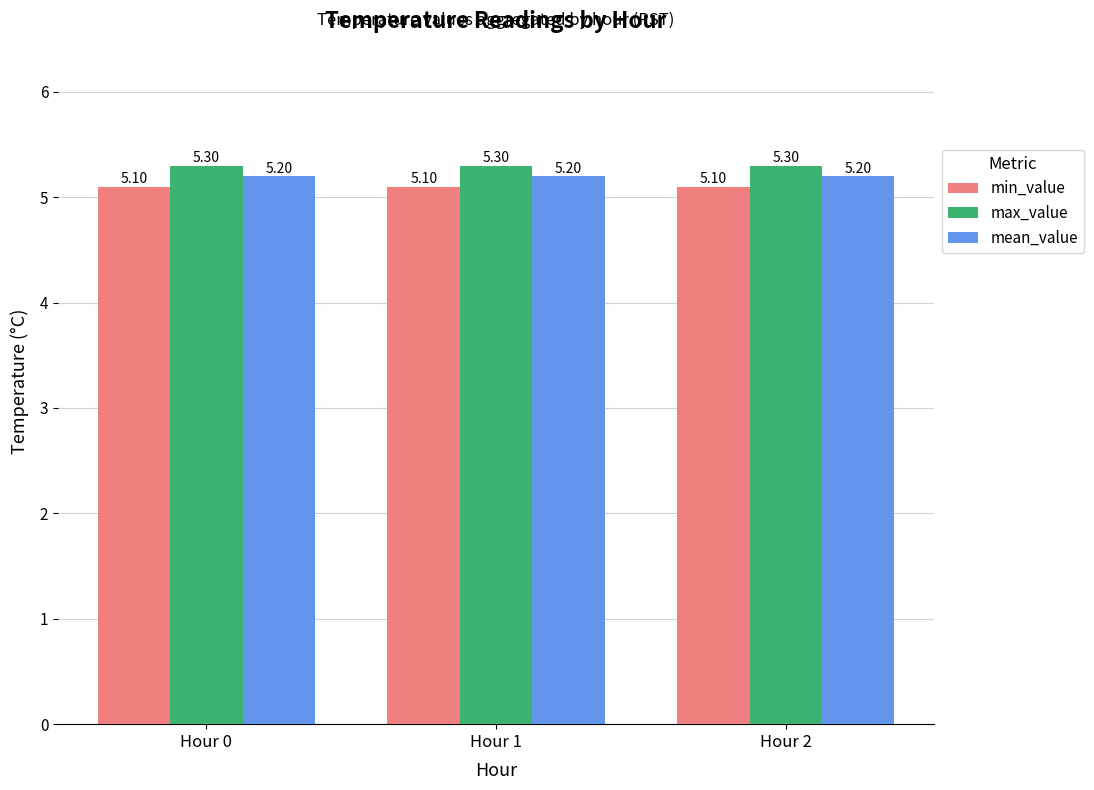

What is the approximate value of max_value at Hour 2?

5.3